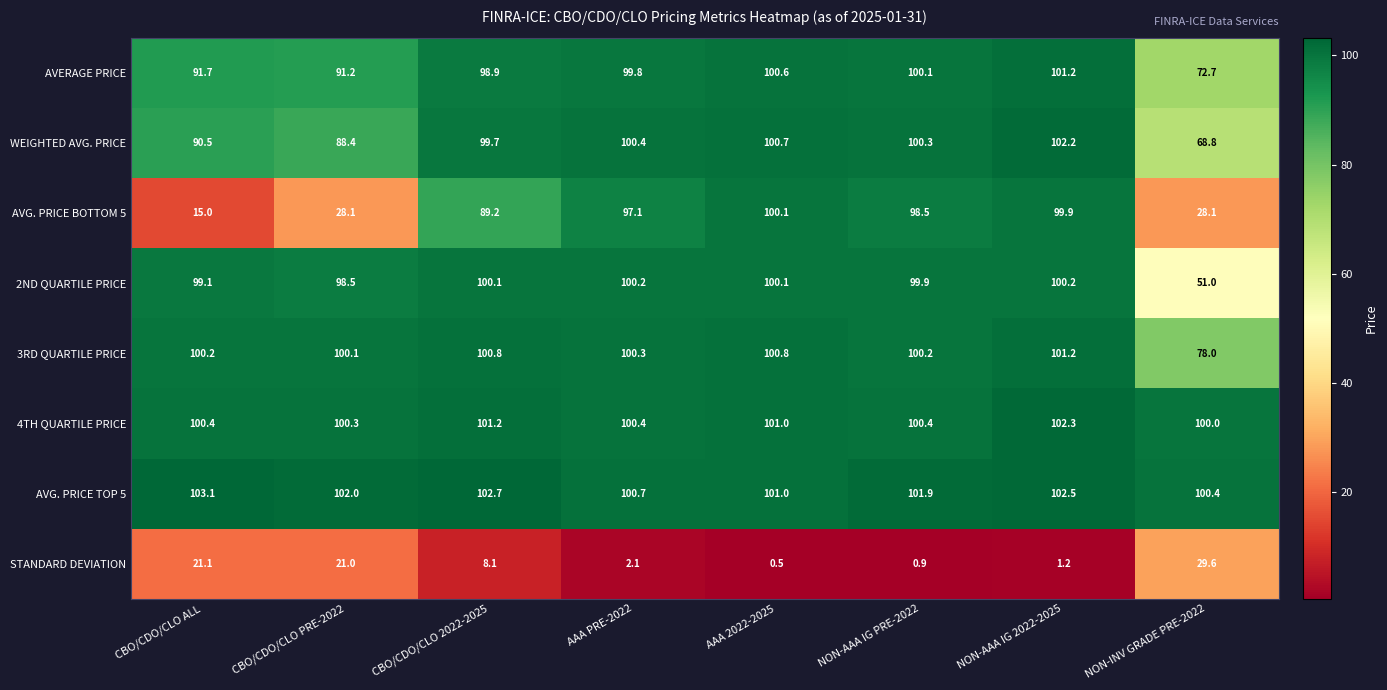

Is it true that AVG. PRICE TOP 5 equals 101.0 at AAA 2022-2025?

True